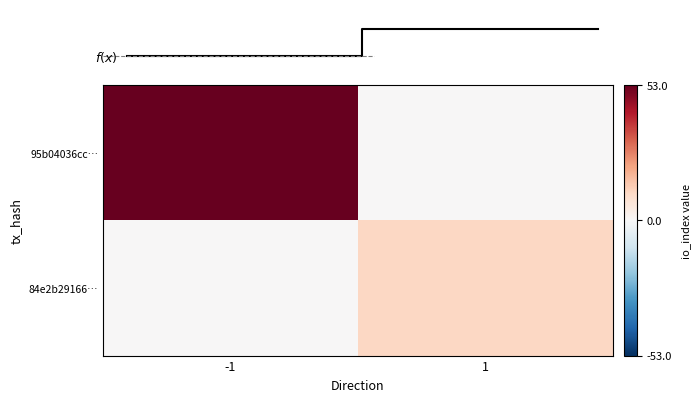

At which label does 84e2b29166… reach its peak?

1